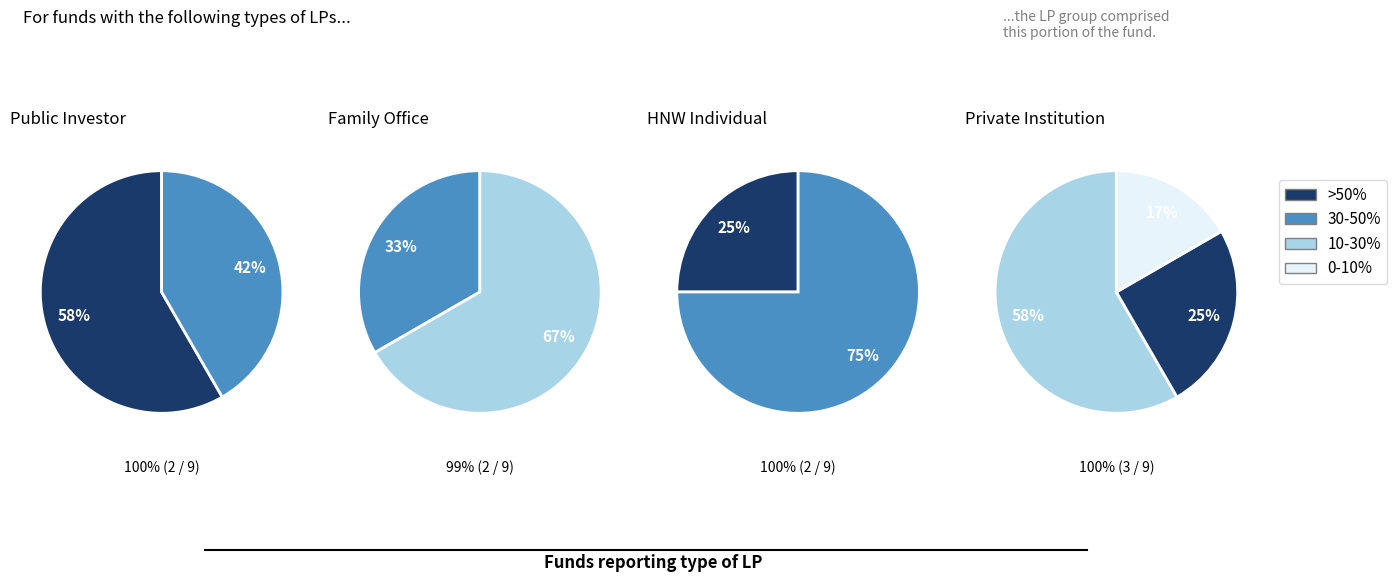

Do 2 and 9 together represent more than half of the pie?

No